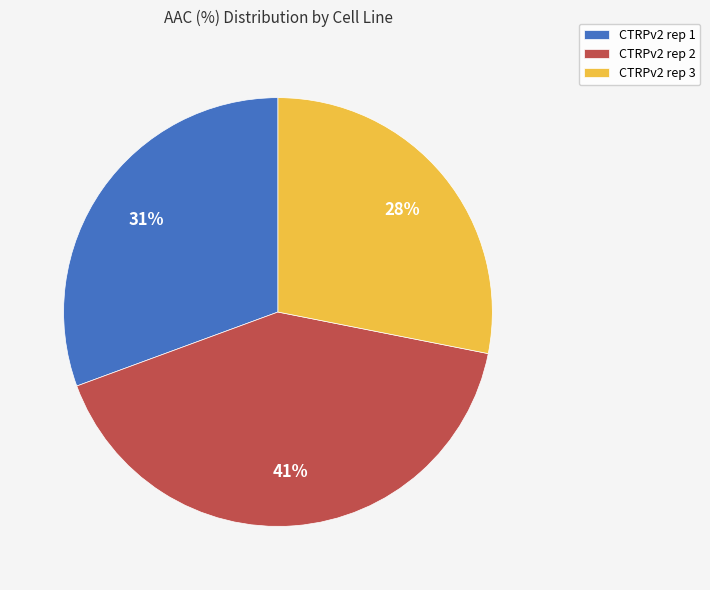

Is it true that CTRPv2 rep 1 is 18% of the pie?

False